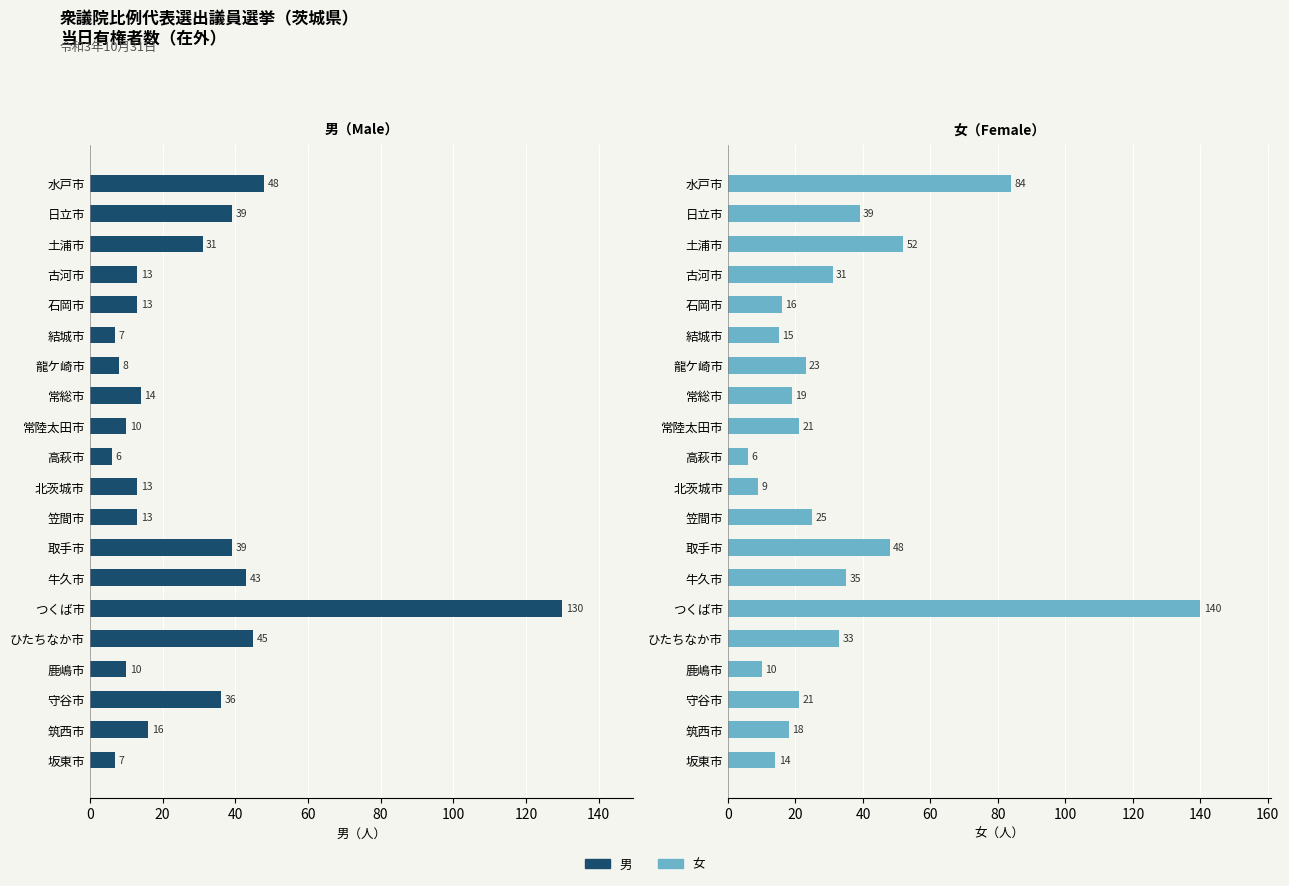

What is the difference between the maximum and minimum values in the 女 series?

134